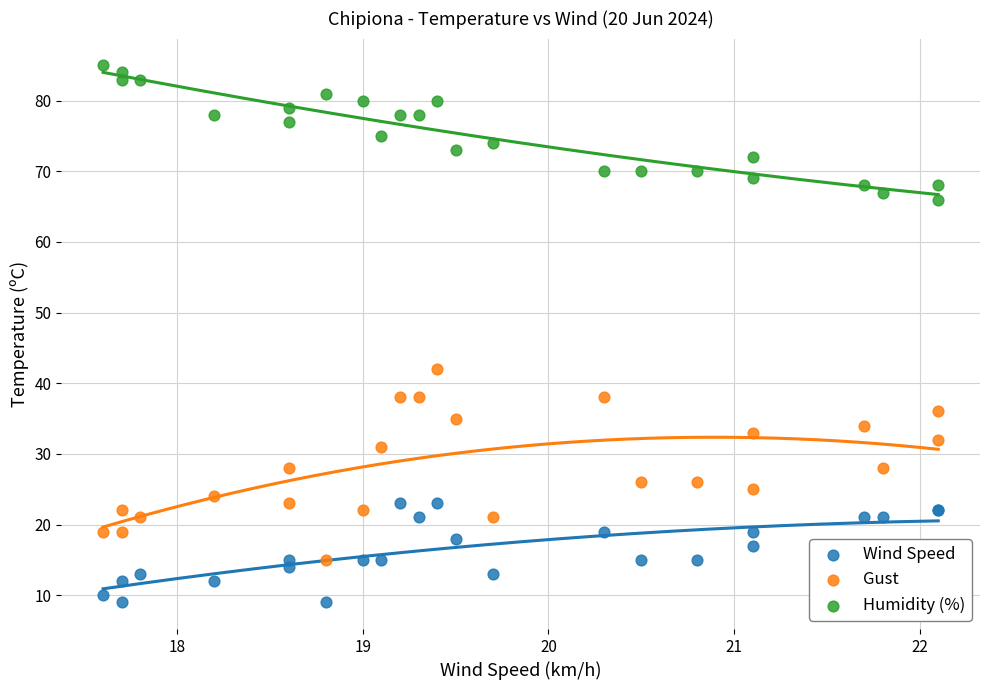

What are all the series names shown in the legend?

Wind Speed, Gust, Humidity (%)